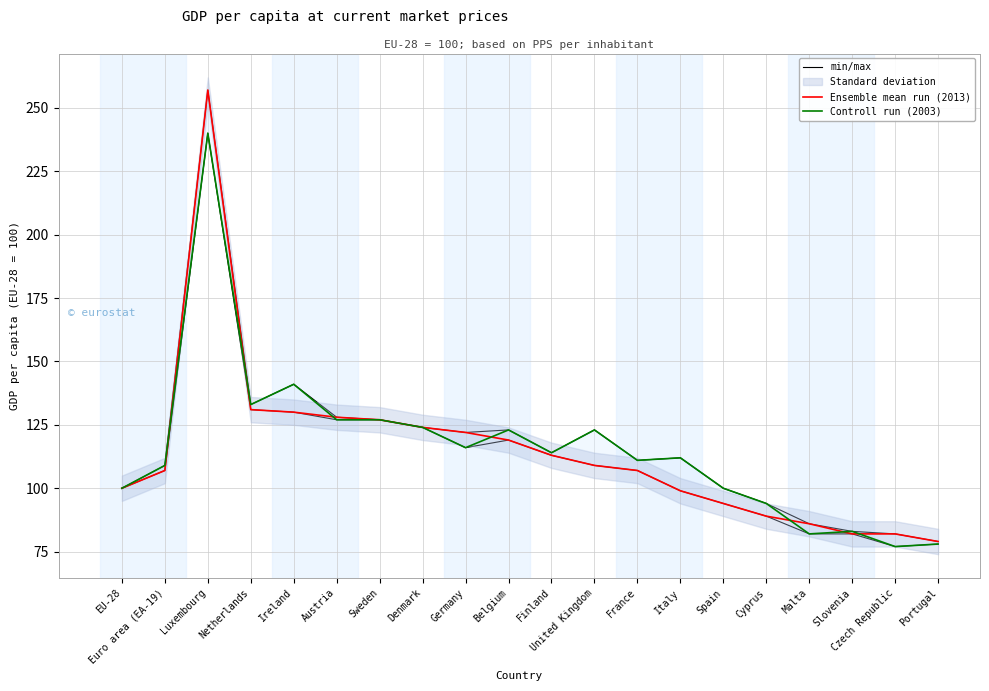

At which category does Controll run (2003) reach its first local peak?

Luxembourg